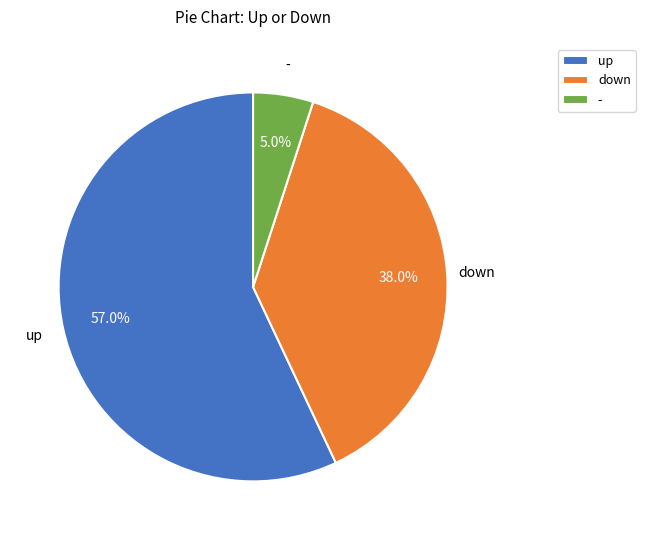

The up slice represents 57% of the pie. True or false?

True